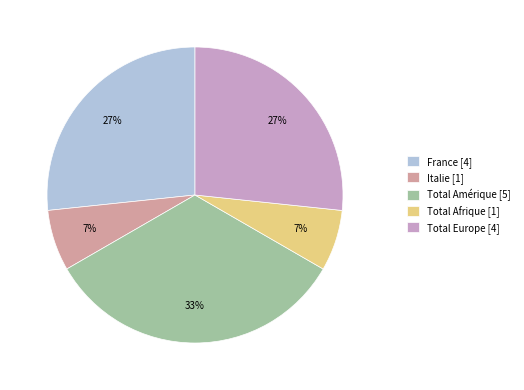

Do France [4] and Total Afrique [1] together represent more than half of the pie?

No